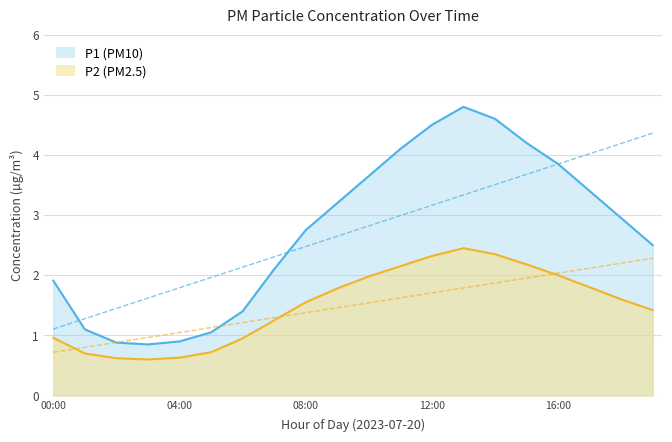

How many lines are shown in the chart?

2